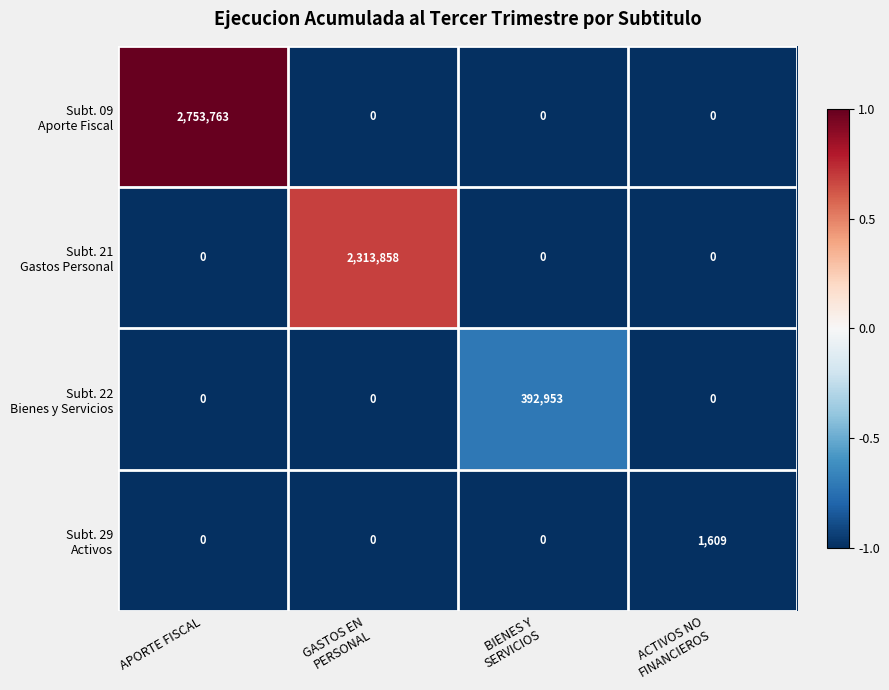

At which category does the chart reach its peak across all series?

APORTE FISCAL